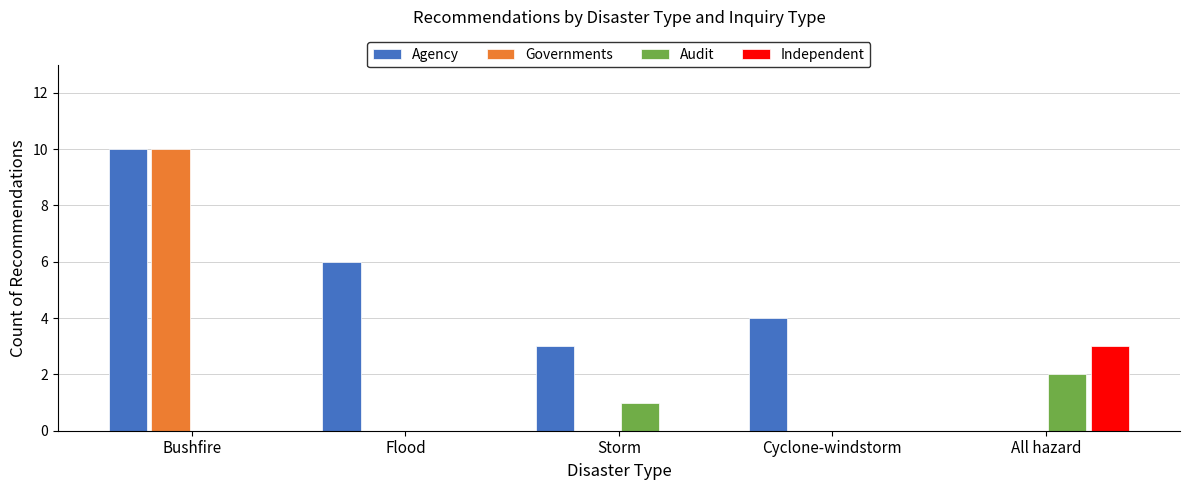

True or false: Agency has a value of 6 at Flood.

True